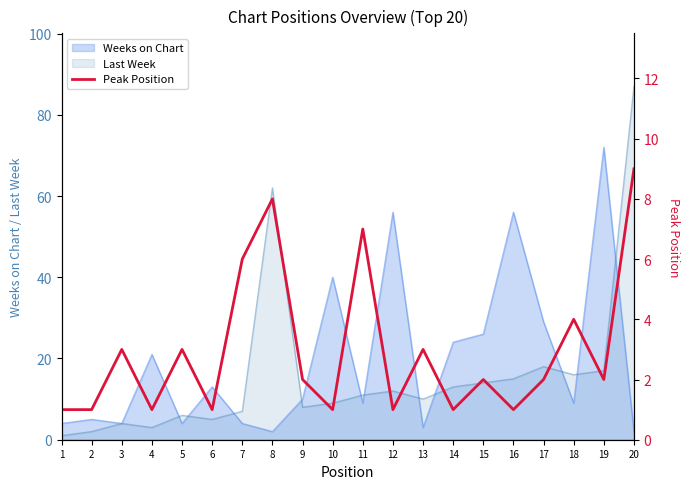

How many categories are shown in the chart?

20